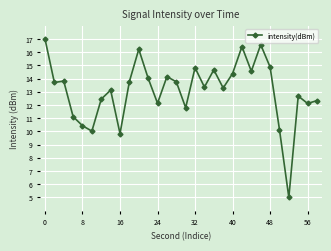

What is the smallest value displayed?

5.0